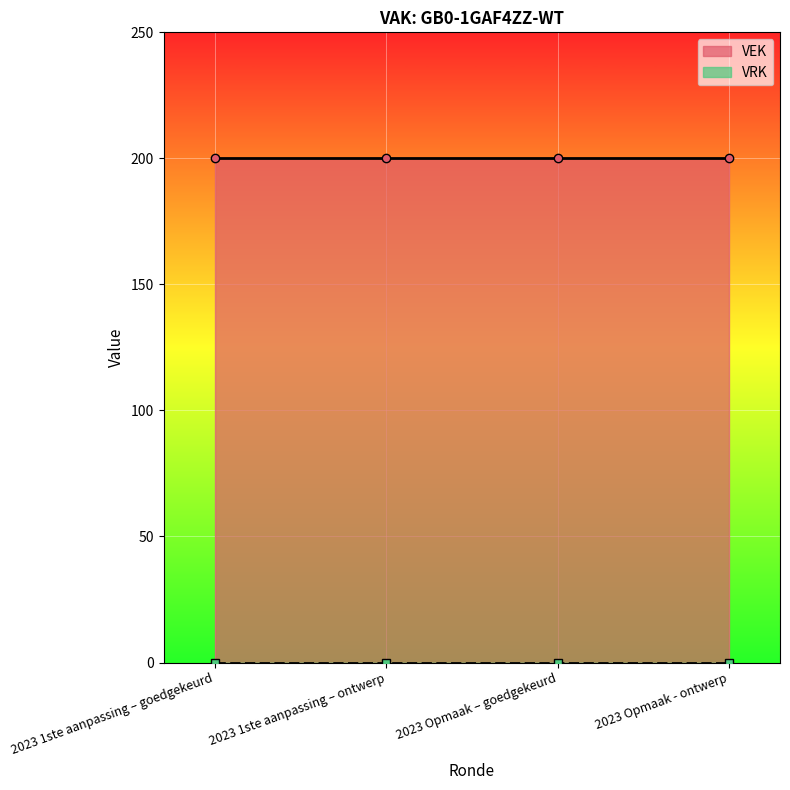

What position from the left is 2023 1ste aanpassing – goedgekeurd?

1